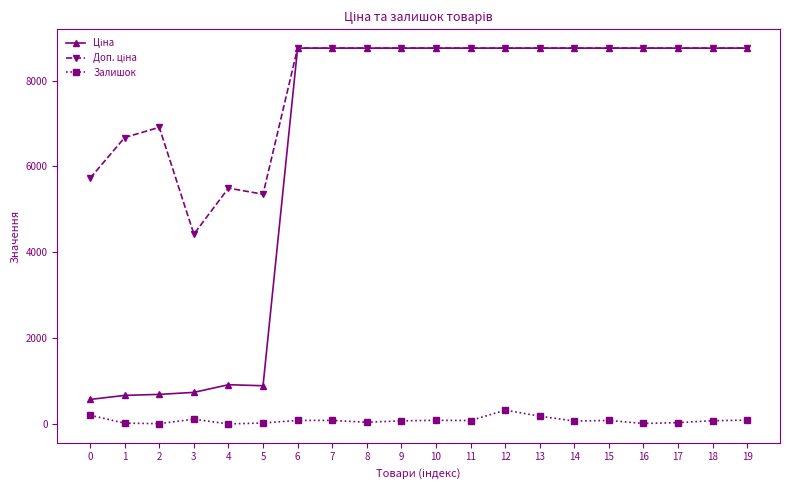

What is the maximum value shown in the chart?

8755.5